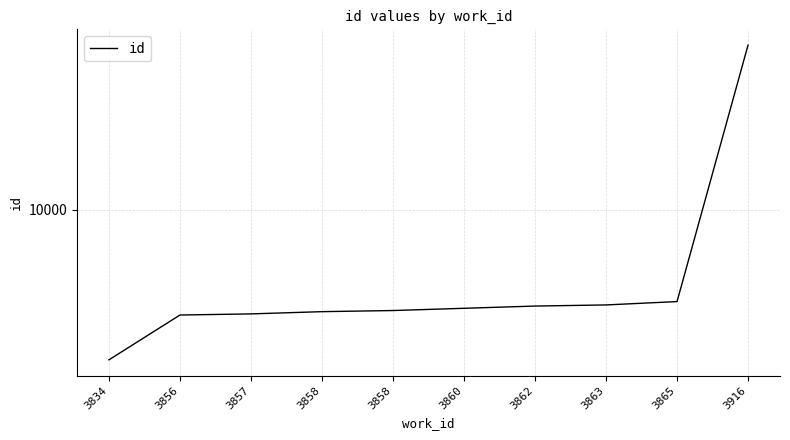

Reading left to right, list all the values displayed in this chart.

9866	9906	9907	9909	9910	9912	9914	9915	9918	10147